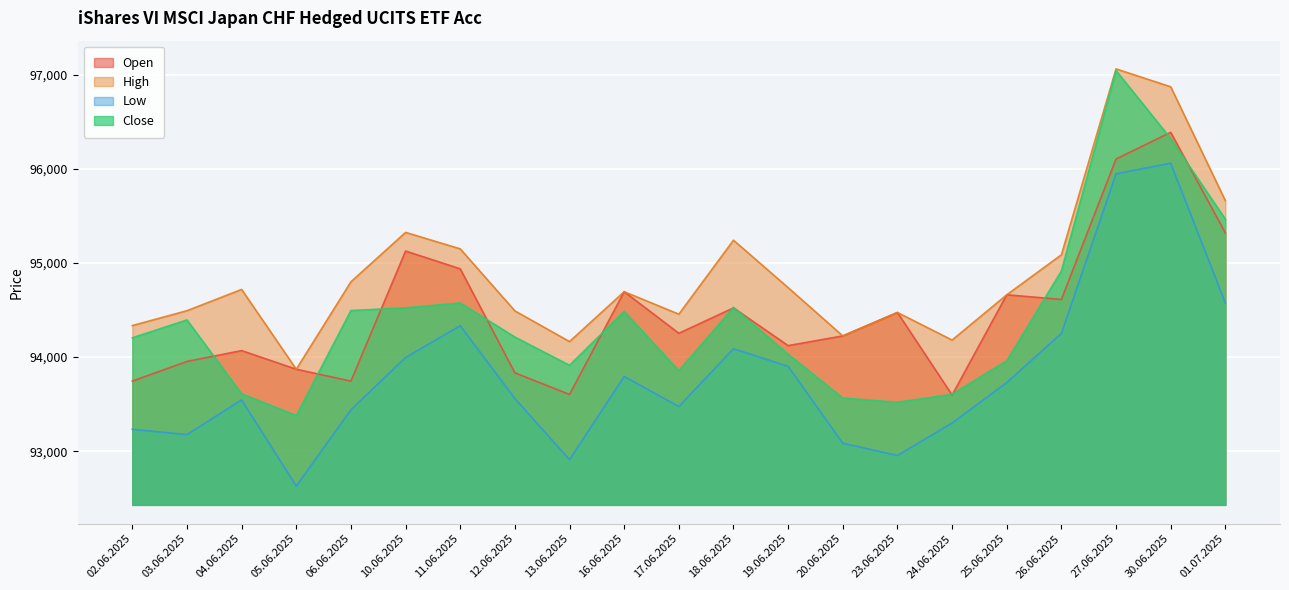

Which series has the widest spread of values?

Close